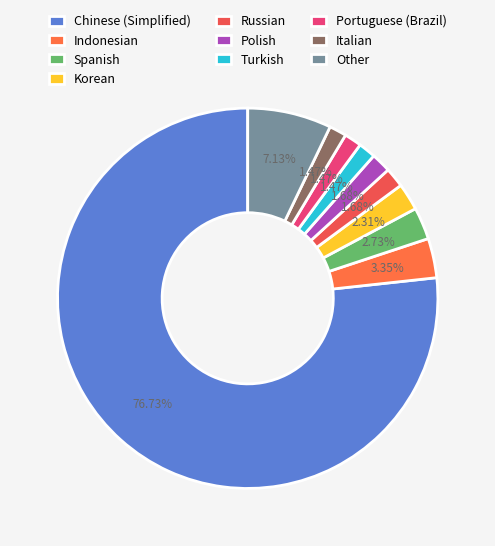

Count the number of slices in the pie.

10